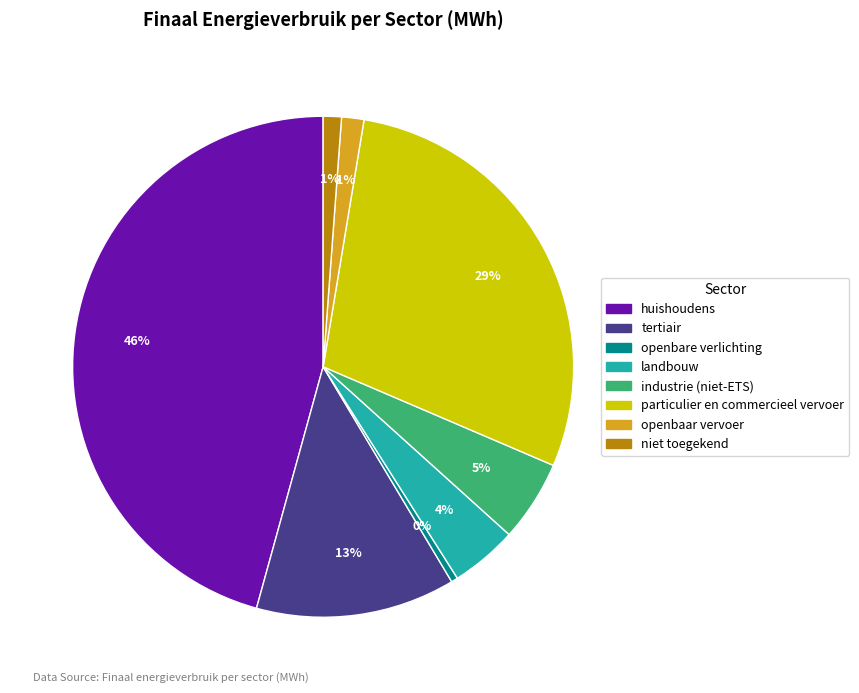

How many slices are in this pie chart?

8